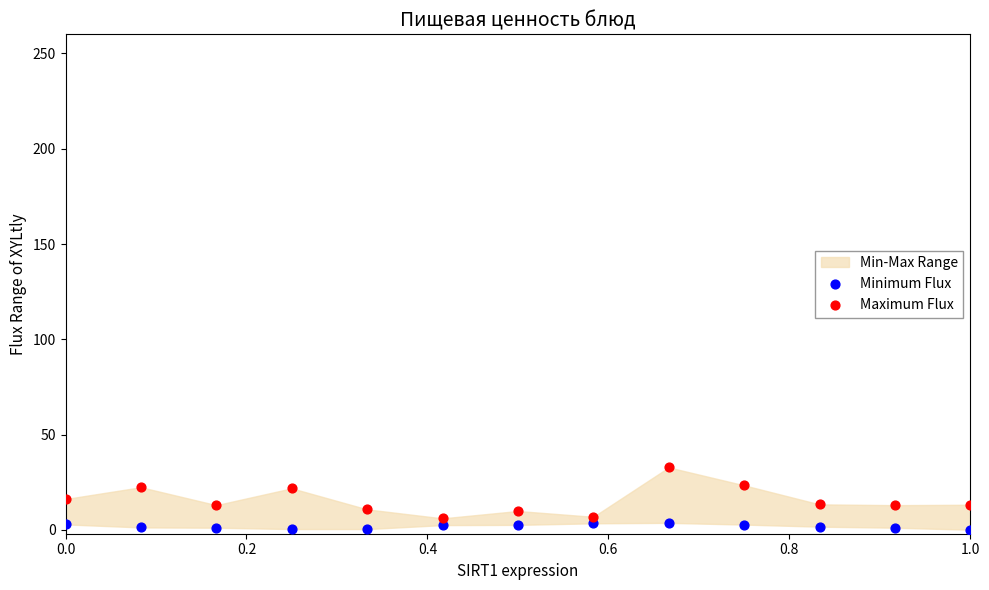

Which series reaches the minimum Y coordinate?

Minimum Flux